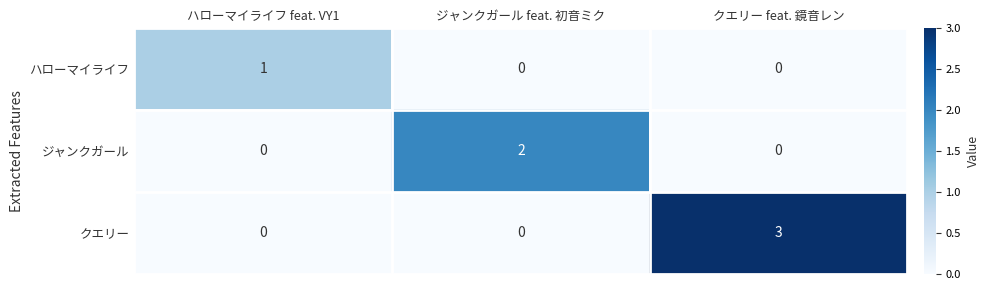

Which series has the largest range (max minus min)?

クエリー